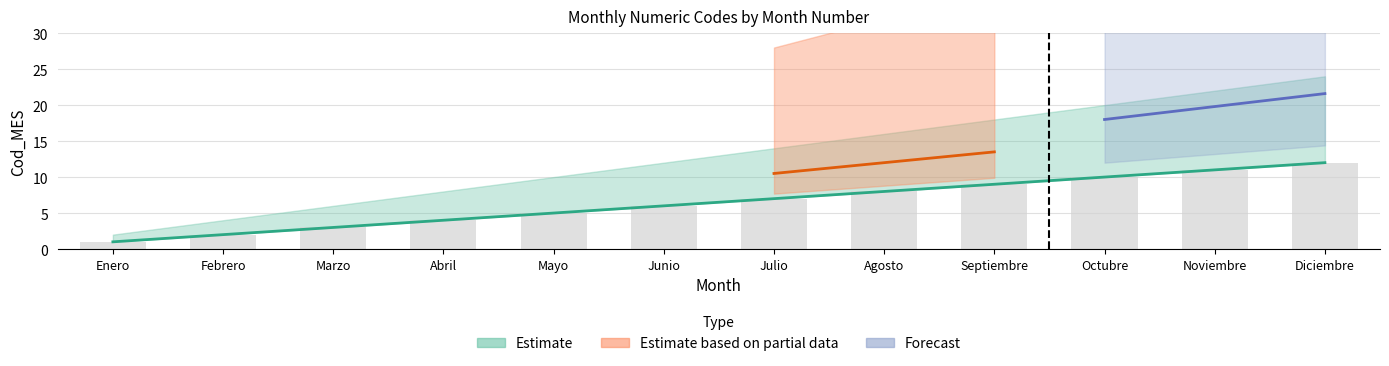

Does the chart contain any negative values?

No